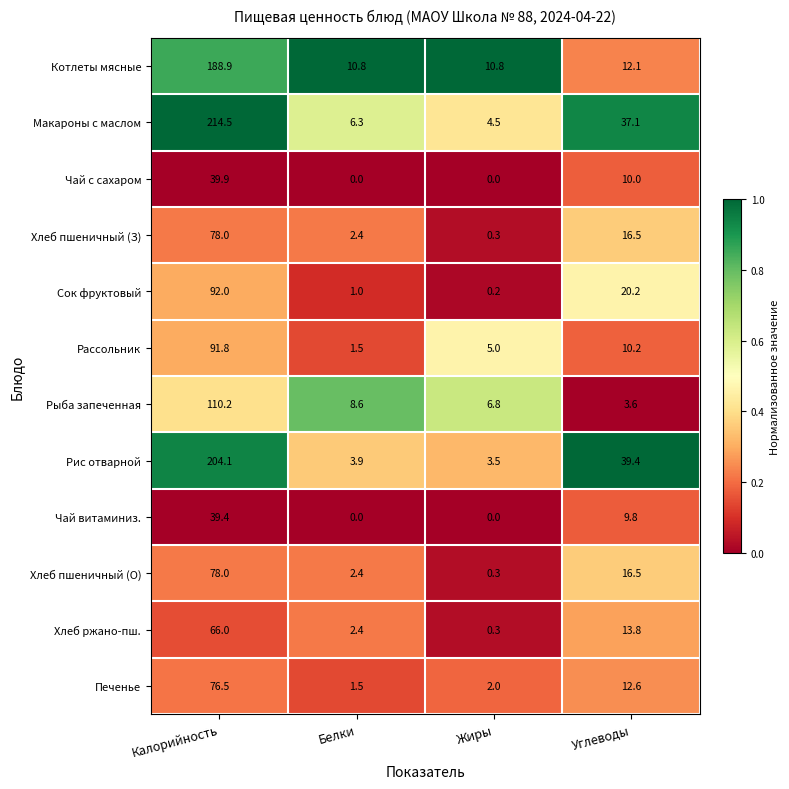

At which category does the chart reach its peak across all series?

Калорийность